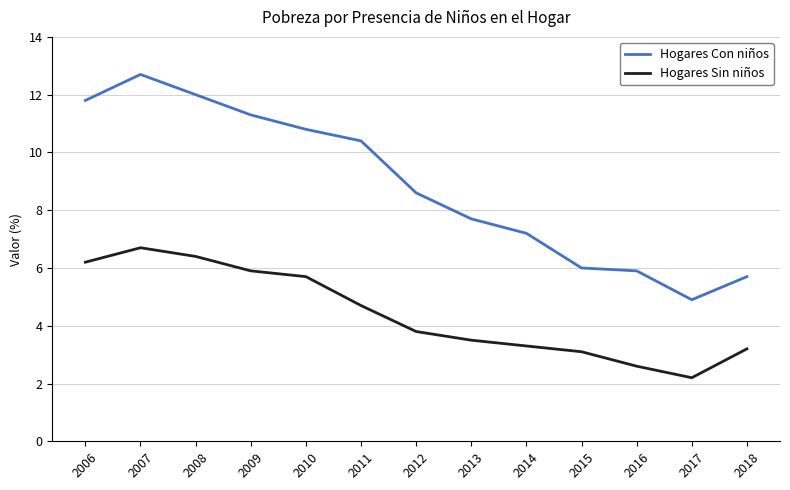

At 2013, list the series in order from smallest to largest.

Hogares Sin niños, Hogares Con niños